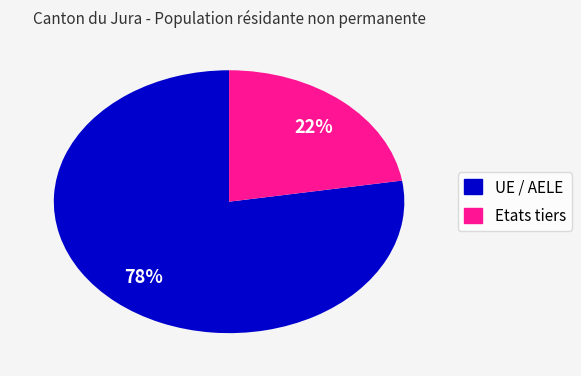

Does Etats tiers represent more than half of the total?

No